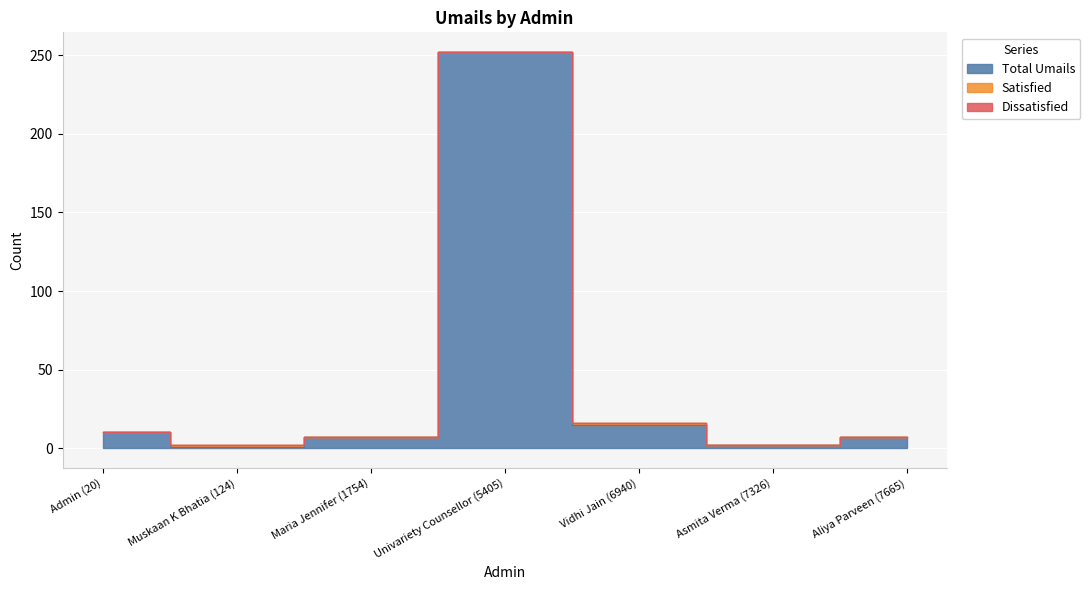

Reading left to right, extract all data points from this chart.

Total Umails: 10	1	7	252	15	2	7
Satisfied: 0	1	0	0	1	0	0
Dissatisfied: 0	0	0	0	0	0	0